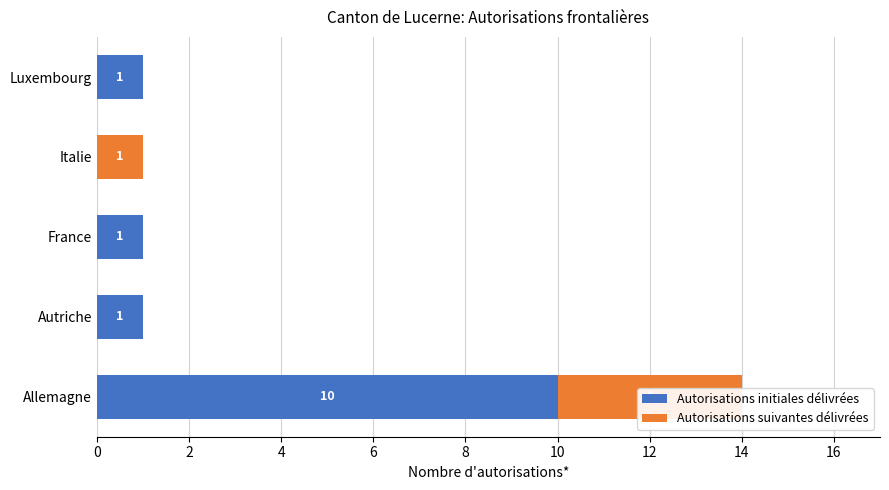

Which series changed the most between Autriche and Italie?

Autorisations initiales délivrées